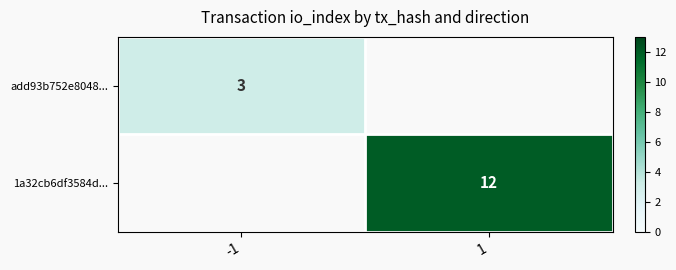

The 1a32cb6df3584d... series shows 12 at 1. True or false?

True